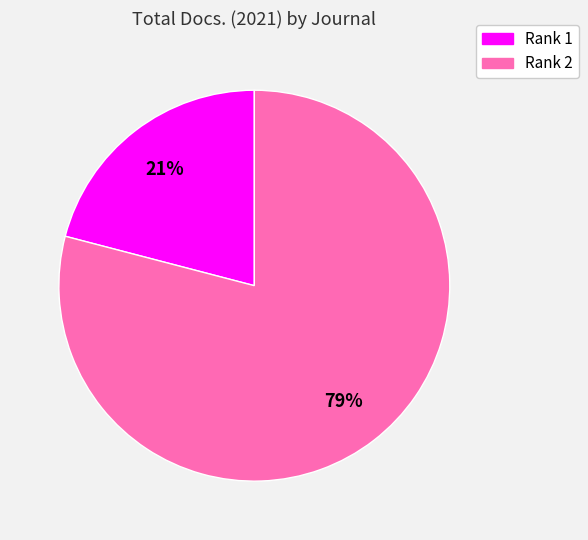

Is it true that Rank 2 is 79% of the pie?

True